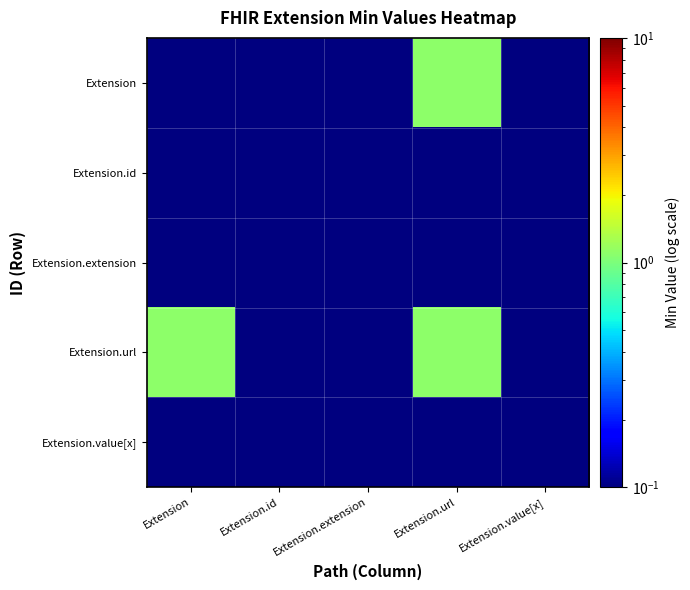

What is the maximum value shown in the chart?

1.1